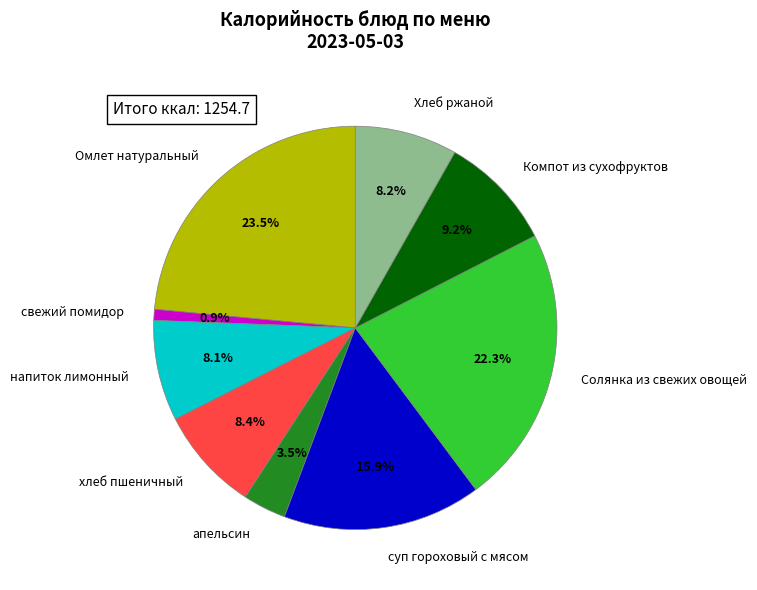

Is Солянка из свежих овощей the majority of the pie?

No